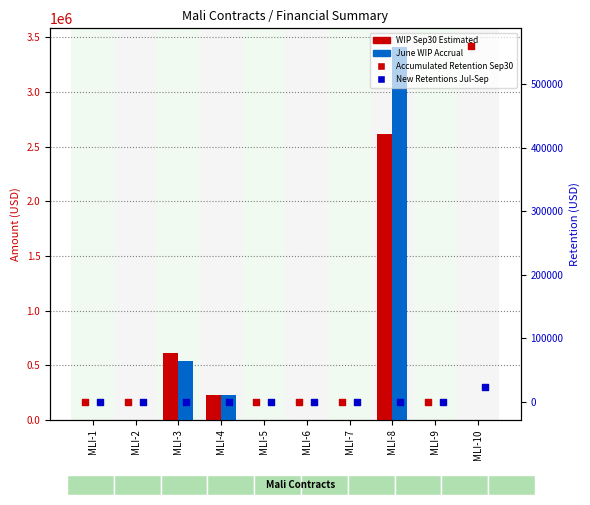

At how many categories does at least one series exceed 1682430?

1